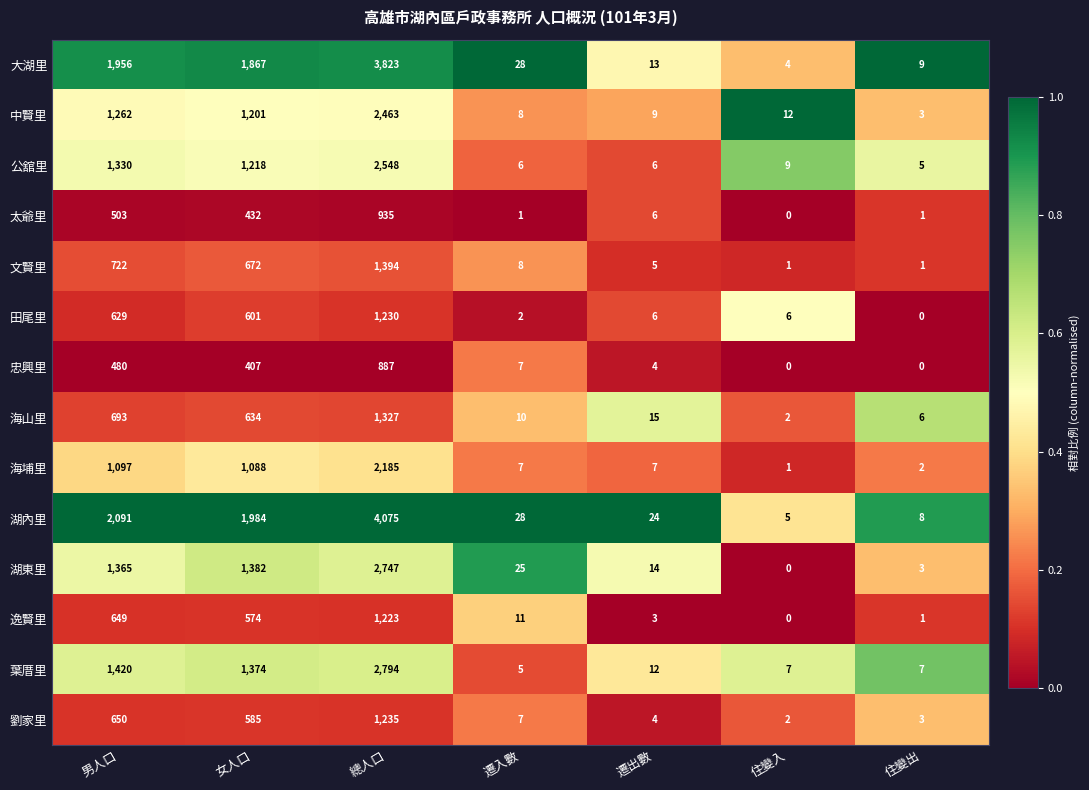

What is the total value across all series at 遷出數?

128